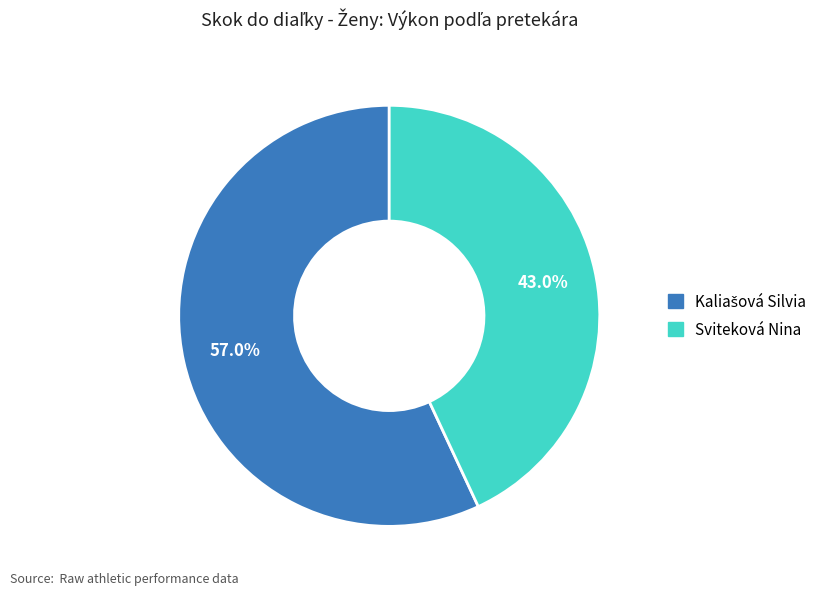

What is the smallest slice in the pie chart?

Sviteková Nina